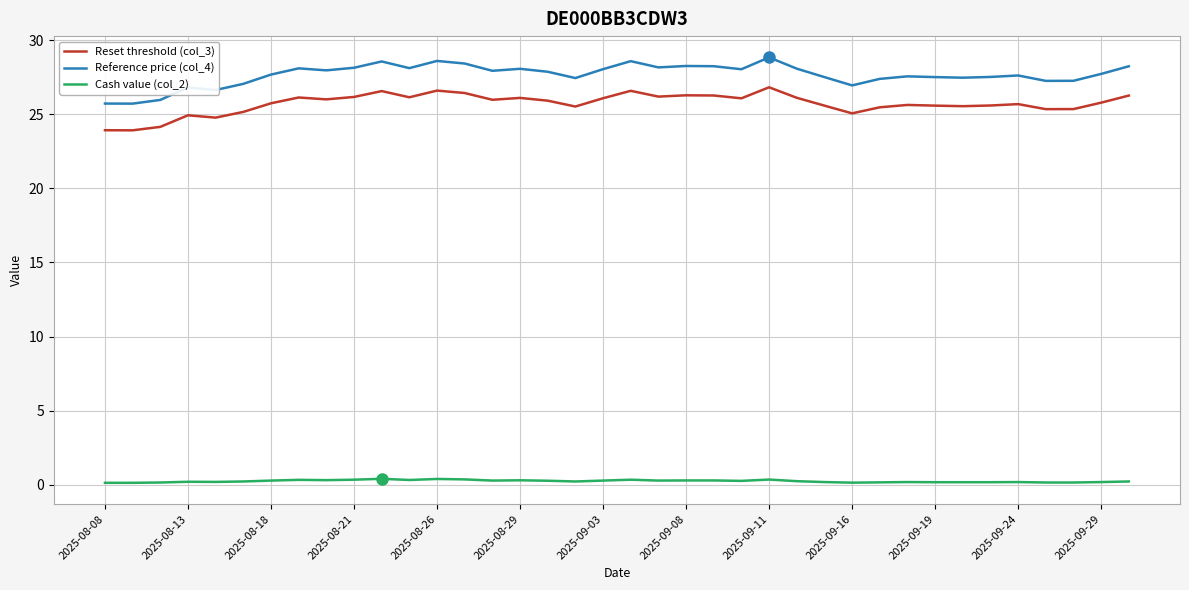

What is the lowest value of the Reset threshold (col_3) series?

23.9